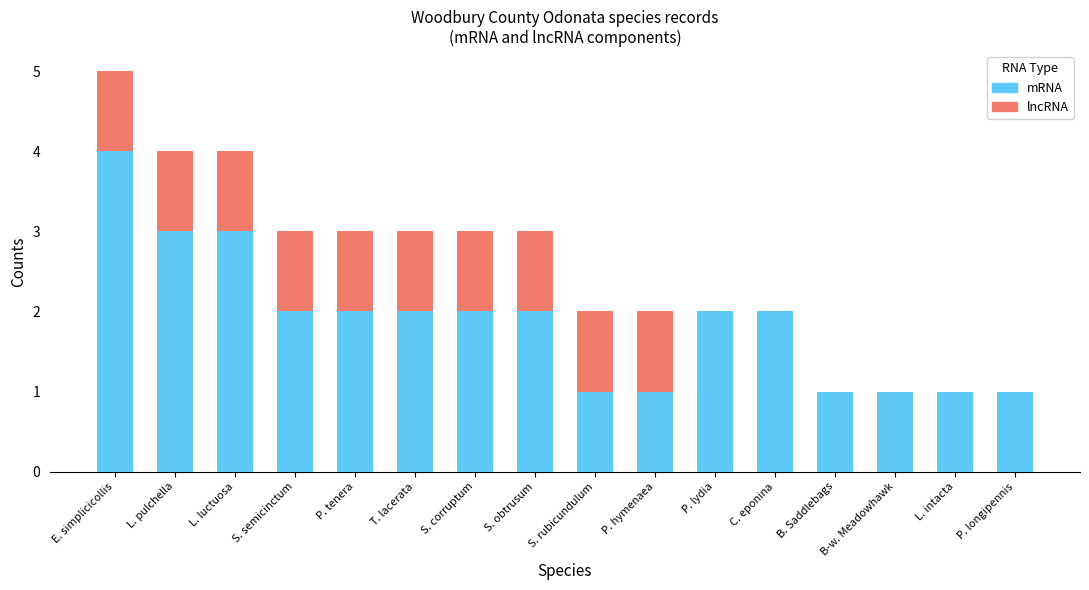

Is it true that mRNA equals 2 at P. tenera?

True